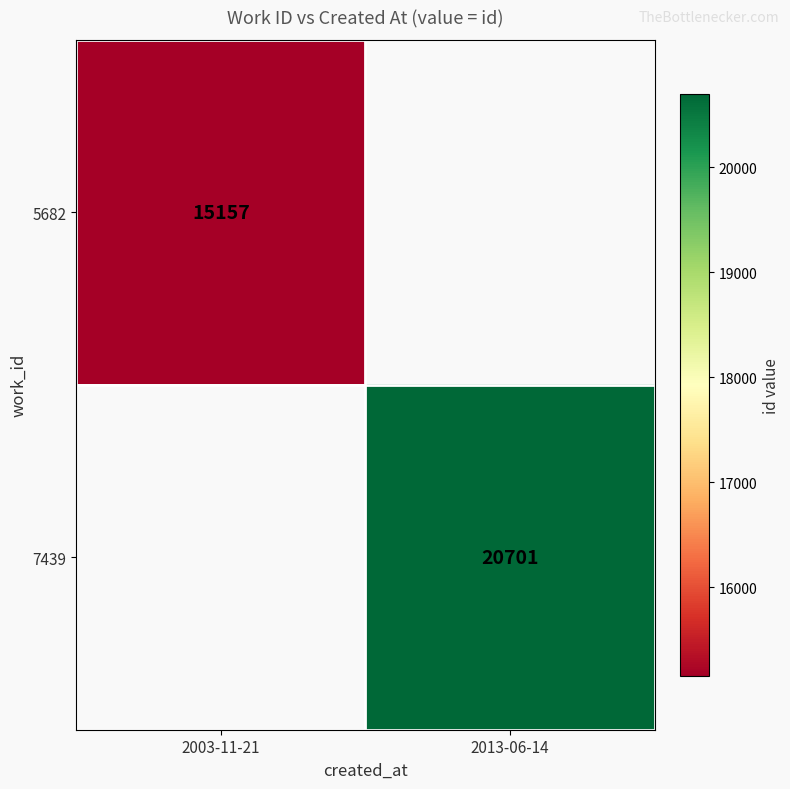

True or false: 7439 has a value of 5694 at 2013-06-14.

False